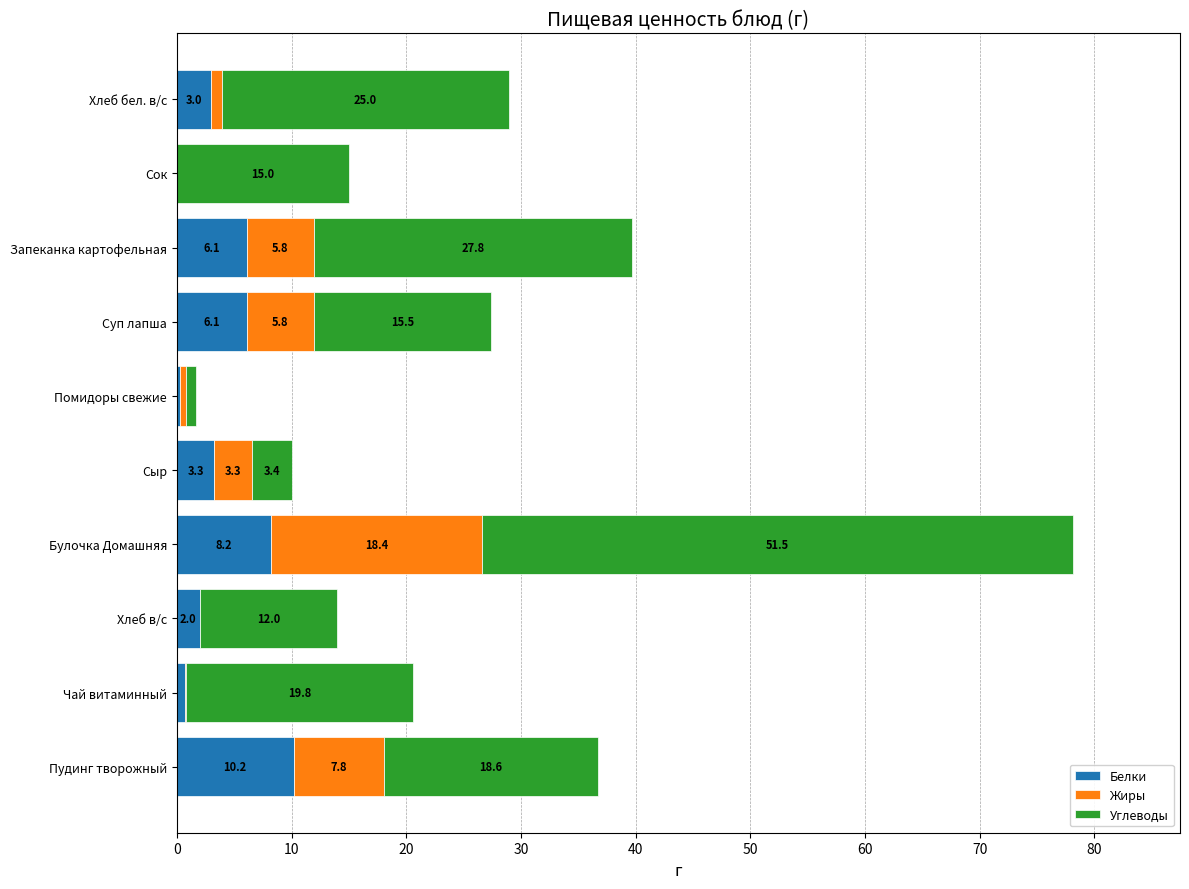

The Белки series shows 8.2 at Булочка Домашняя. True or false?

True